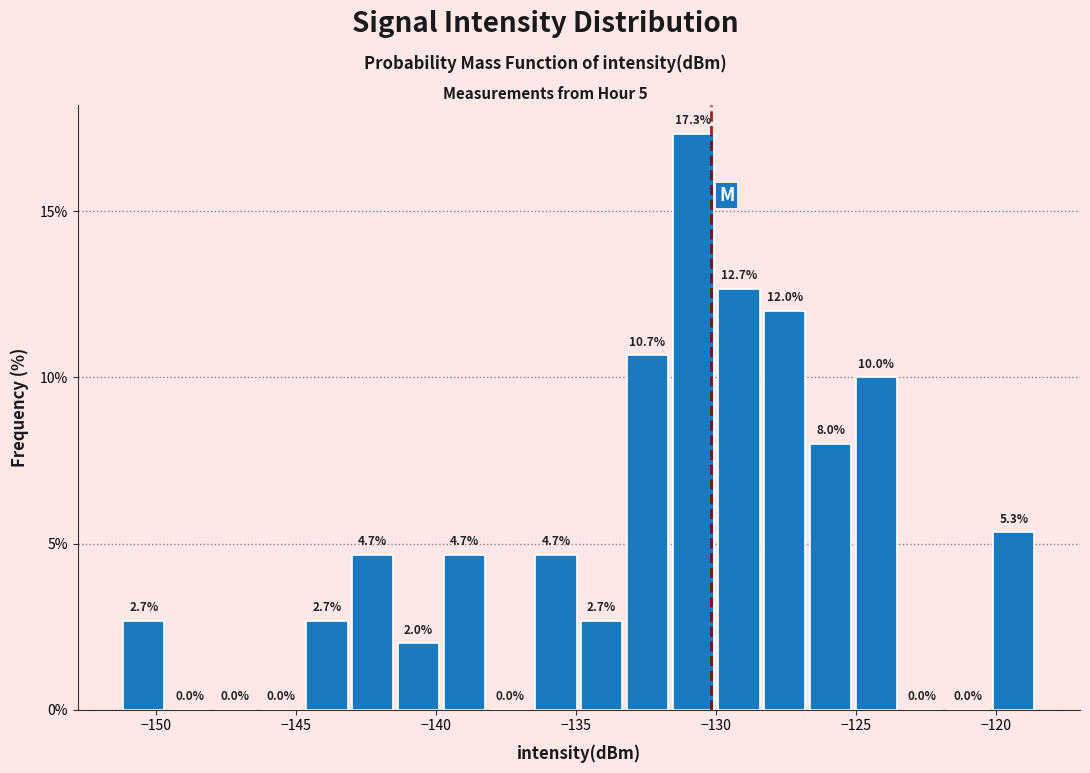

Around what value on the x-axis is the tallest bar? Give the approximate position of its centre, as read against the axis.

-131.0